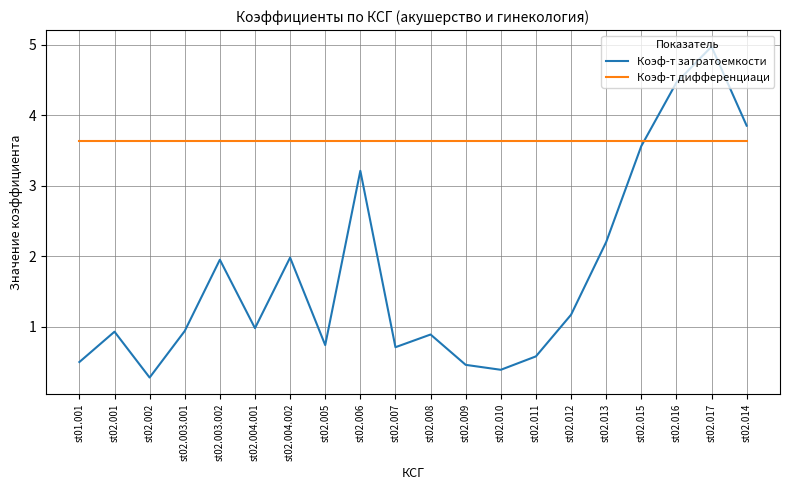

What are all the series names shown in the legend?

Коэф-т затратоемкости, Коэф-т дифференциаци